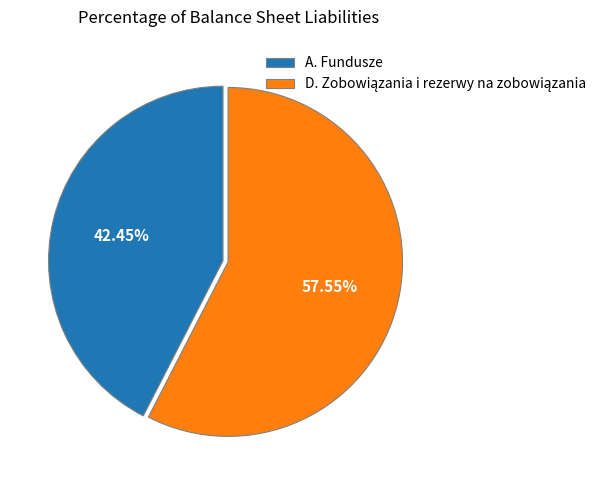

How many segments does this pie chart have?

2